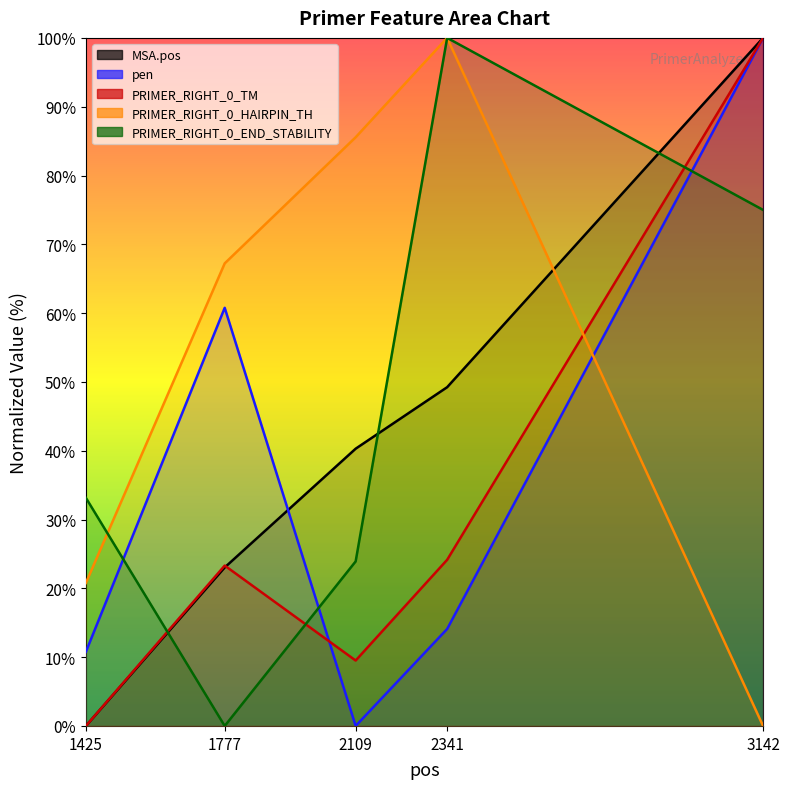

What is the difference between the second highest and minimum values in the PRIMER_RIGHT_0_END_STABILITY series?

75.0